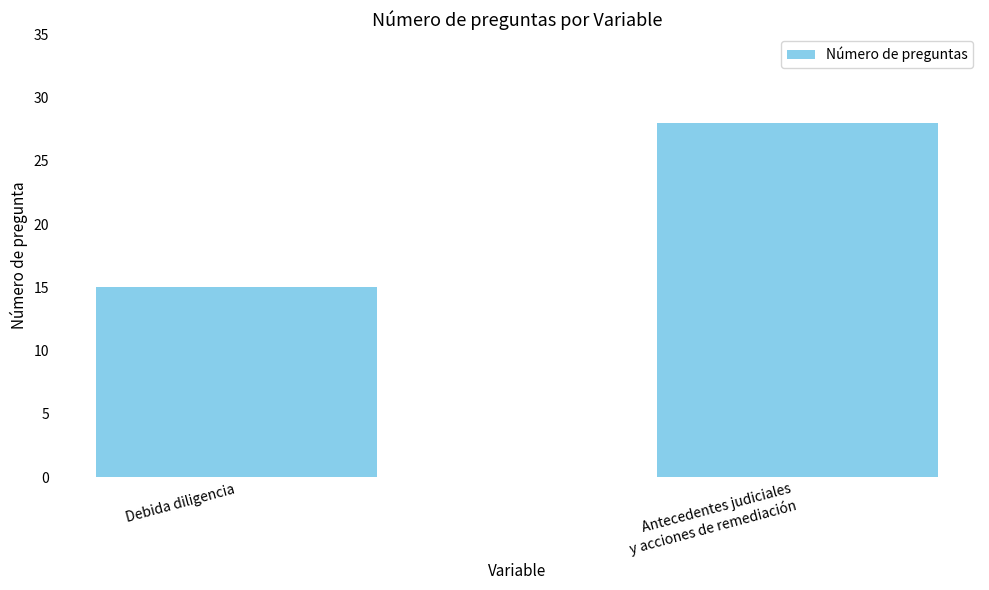

What is the difference between the maximum and minimum values?

13